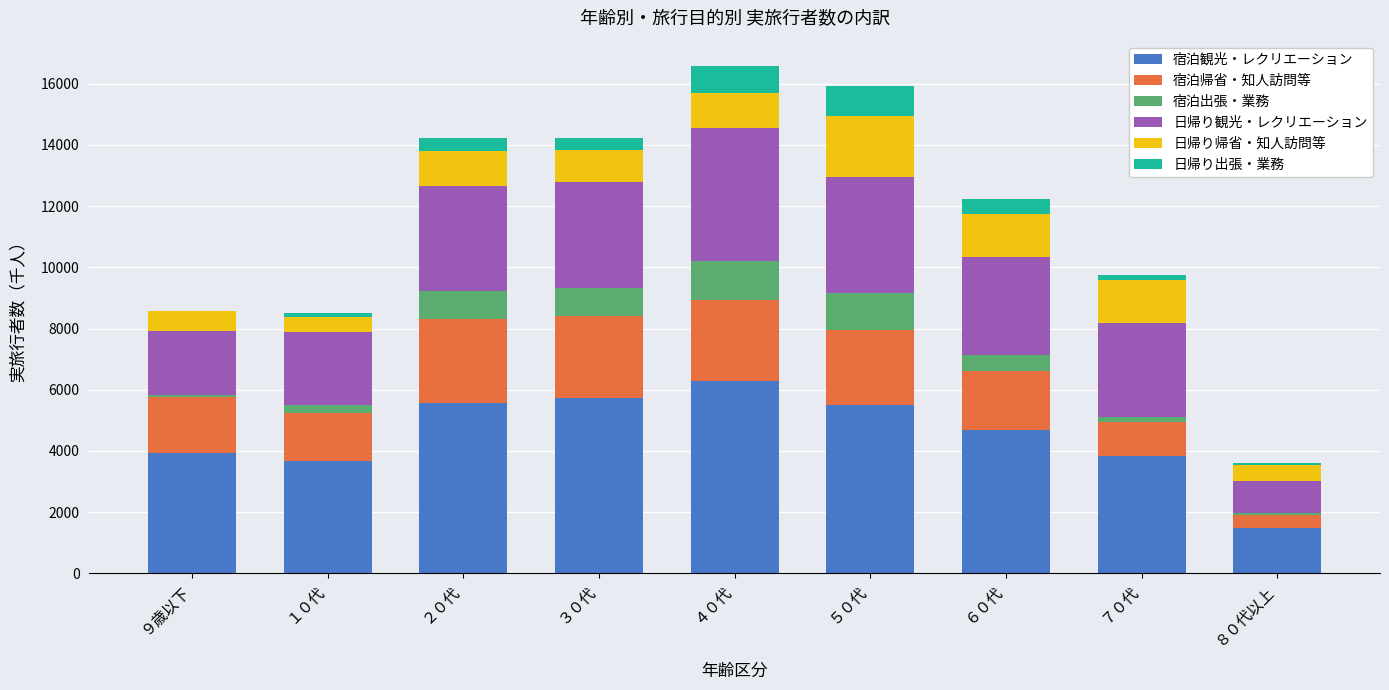

What is the sum of all 宿泊観光・レクリエーション values?

40725.1